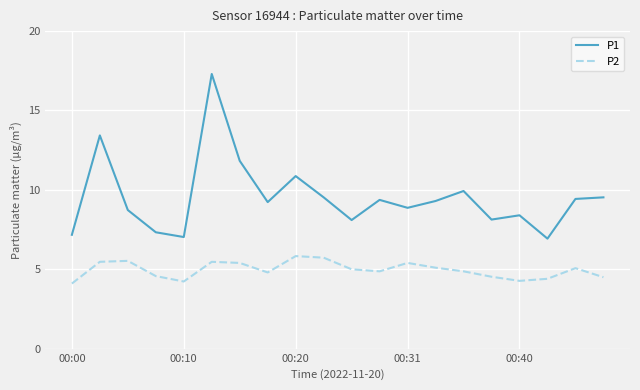

What is the minimum value for P1?

6.9